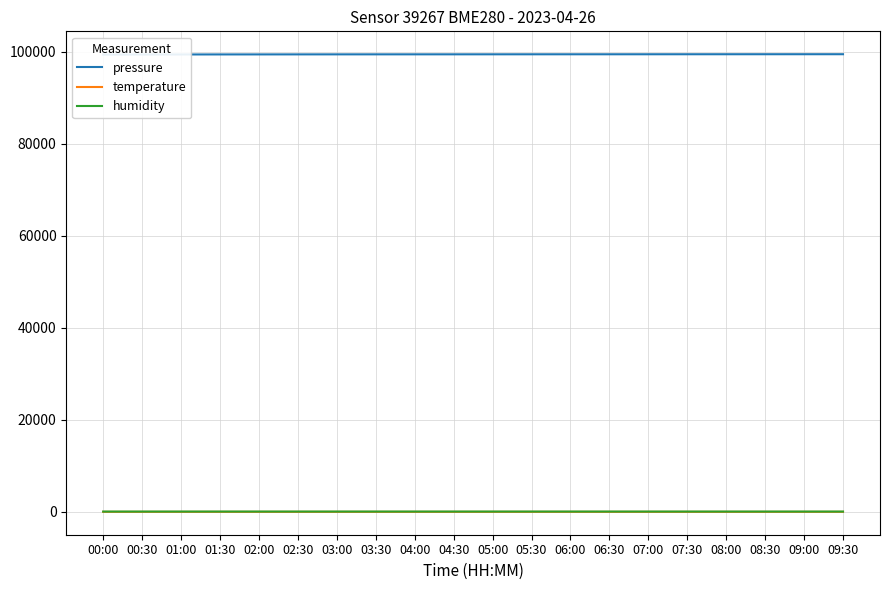

Which category has the lowest value across all series?

04:30